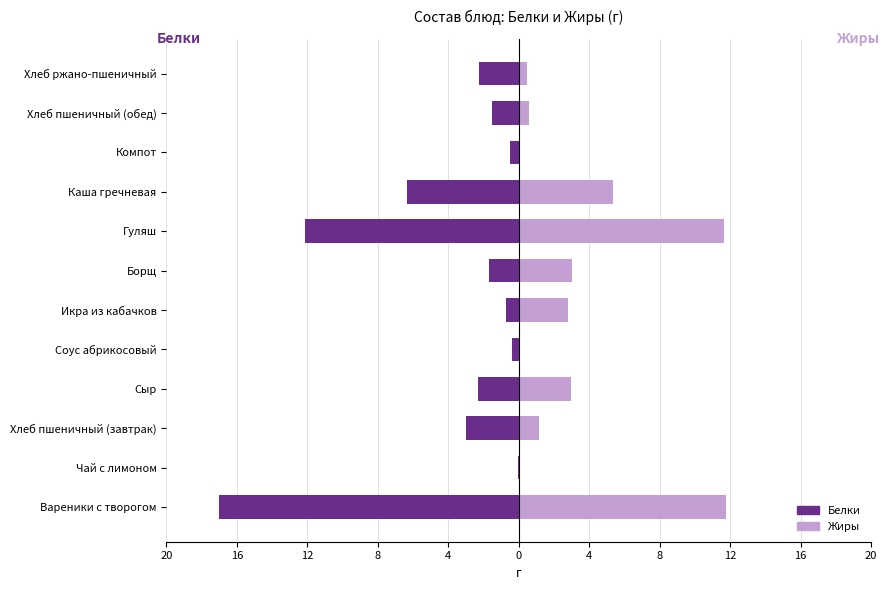

What is the difference between the maximum and minimum values in the Жиры series?

11.8